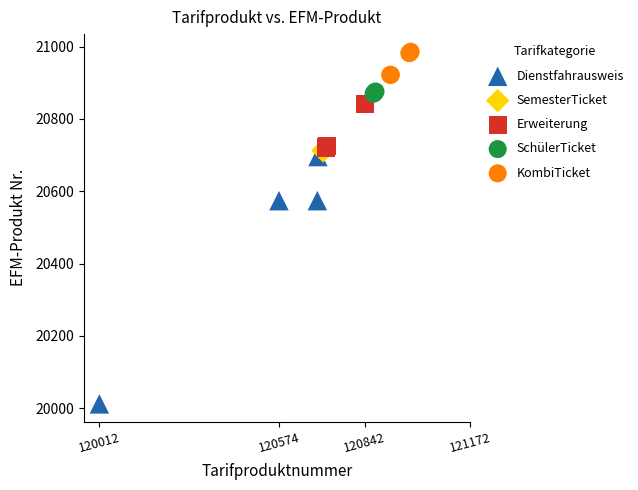

Which series reaches the minimum Y coordinate?

Dienstfahrausweis